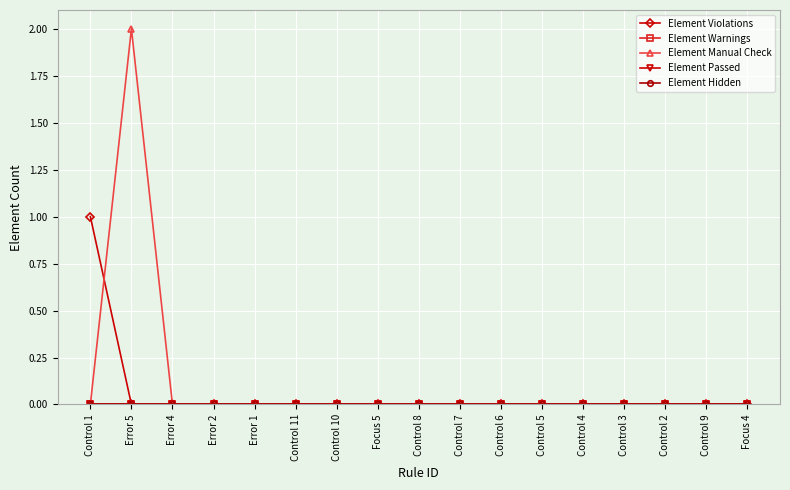

Is this an area chart (filled region under the line)?

No